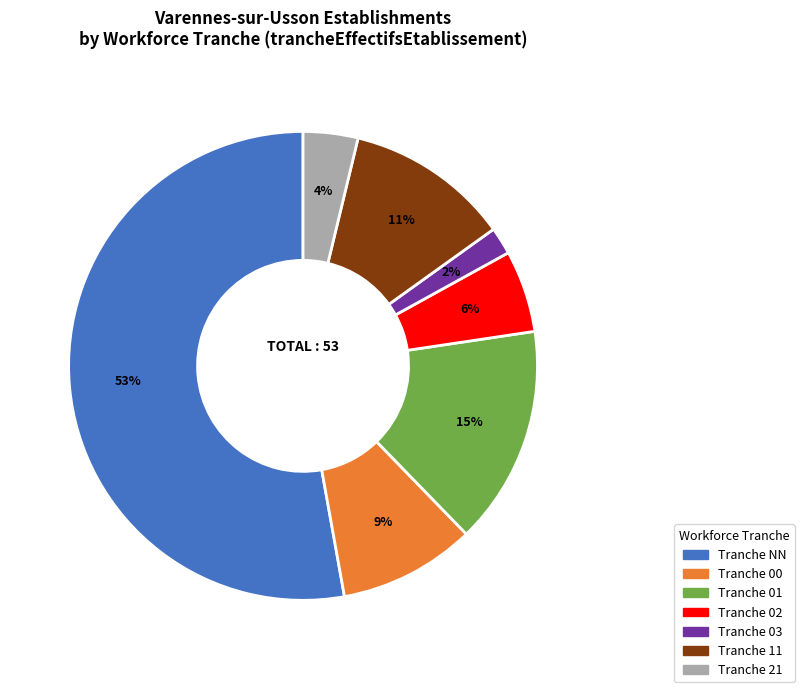

To the nearest percent, what is the difference between the largest and smallest slice percentages?

51%